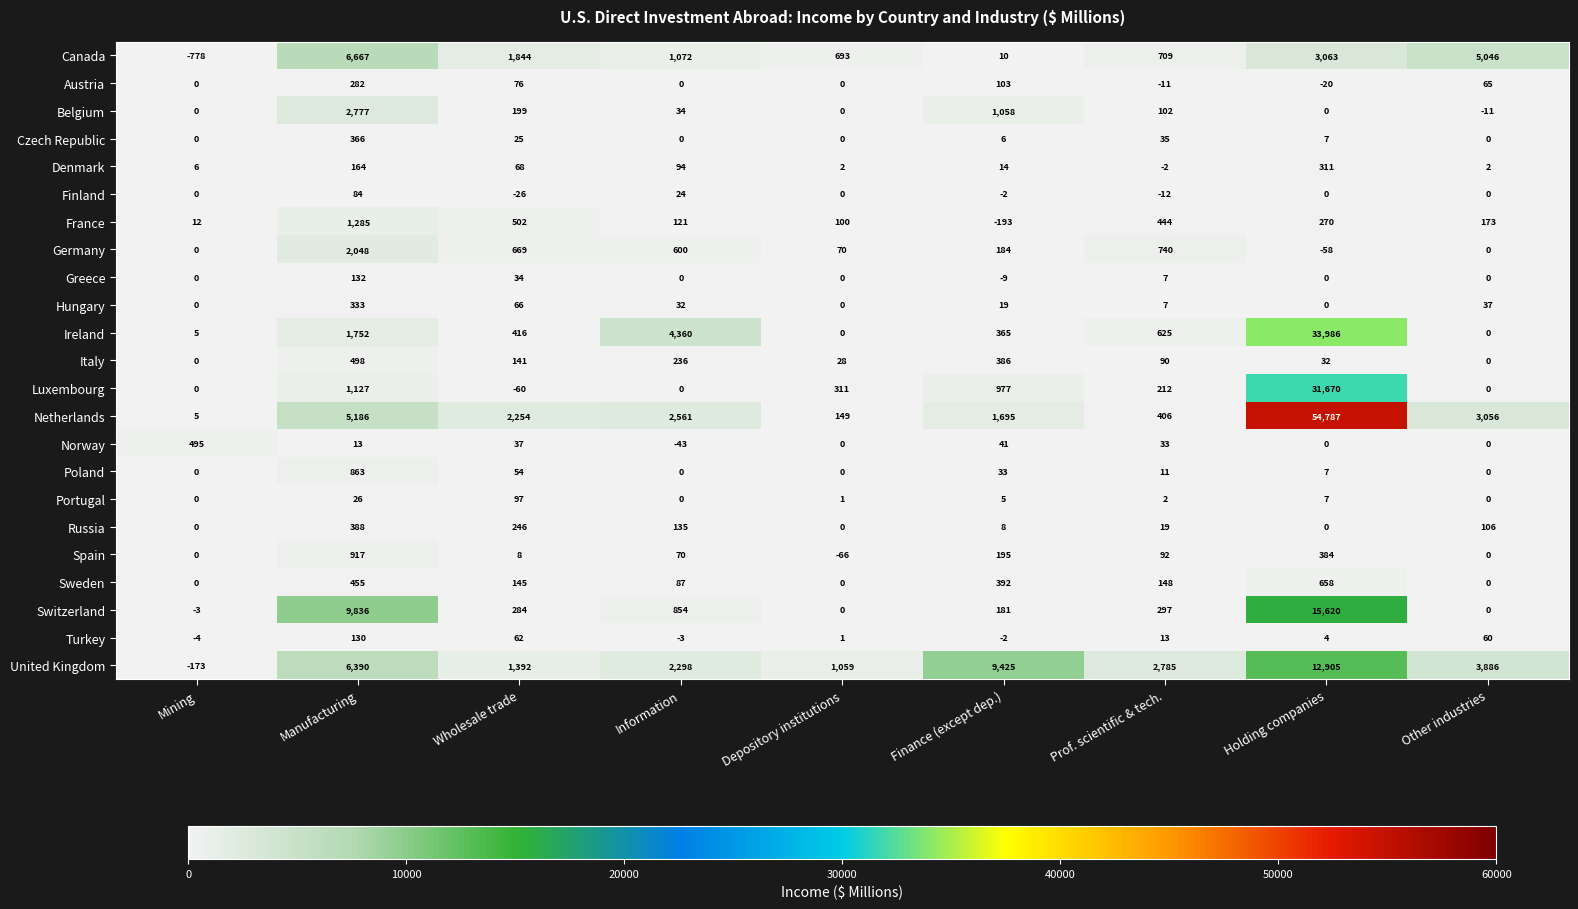

What is the difference between the maximum and minimum values in the Norway series?

538